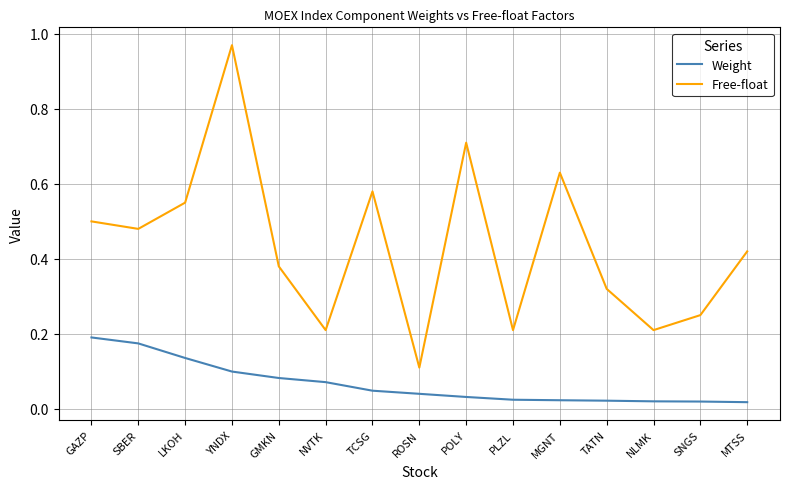

What is the total value across all series at YNDX?

1.1